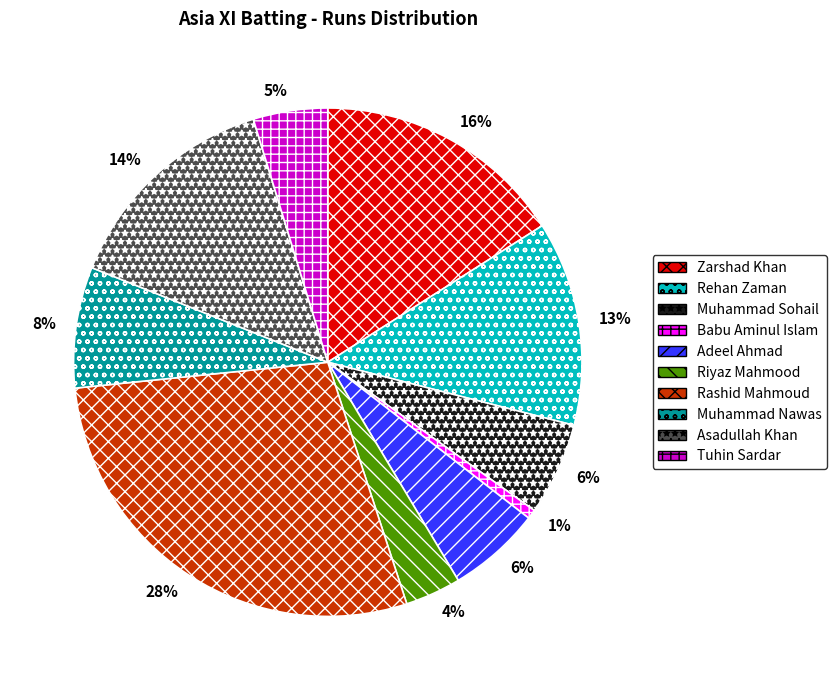

Is the sum of Adeel Ahmad and Muhammad Sohail greater than half?

No